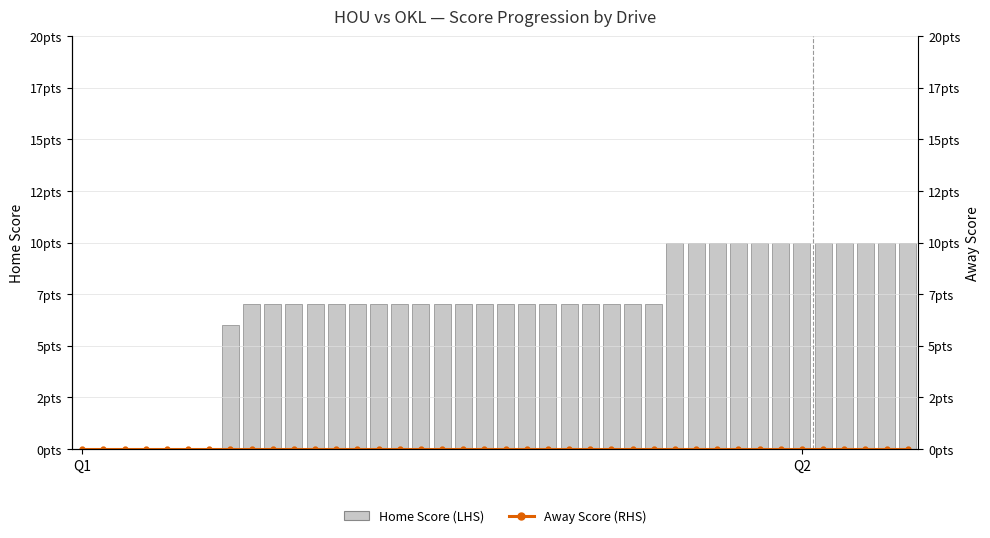

At which label does Home Score (LHS) first exceed 7?

28